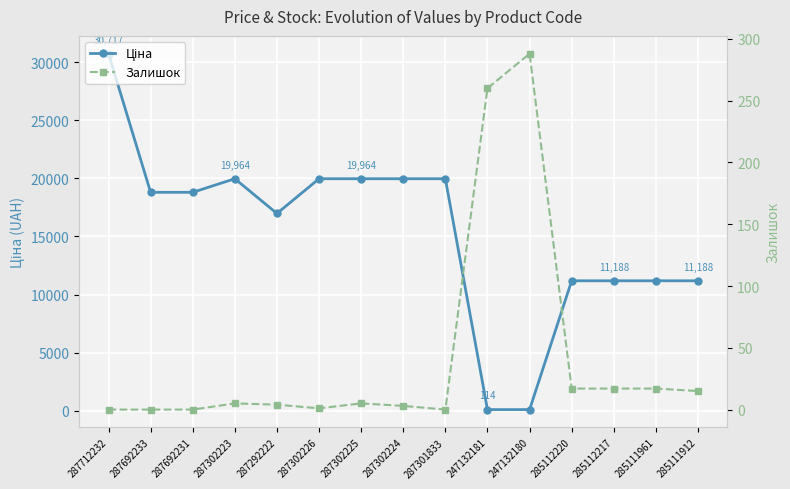

At which label does Залишок first exceed 5?

247132181